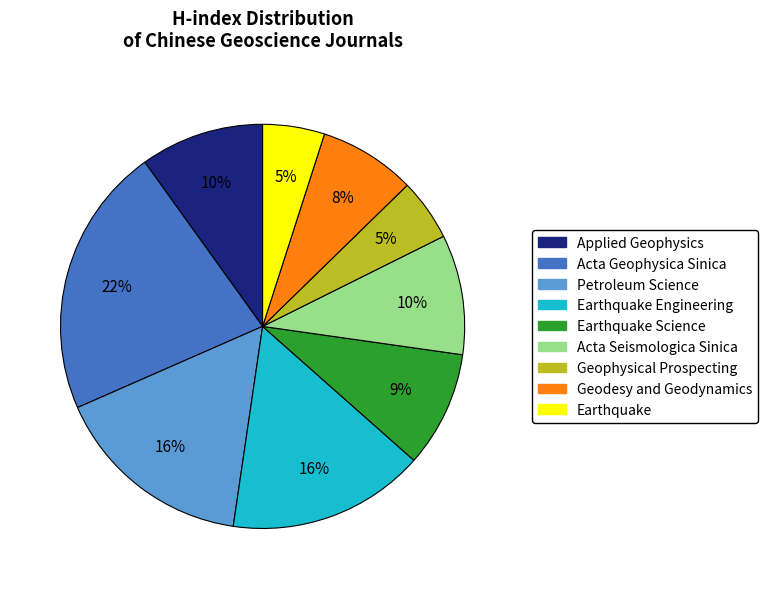

To the nearest percent, what is the difference between the largest and smallest slice percentages?

17%